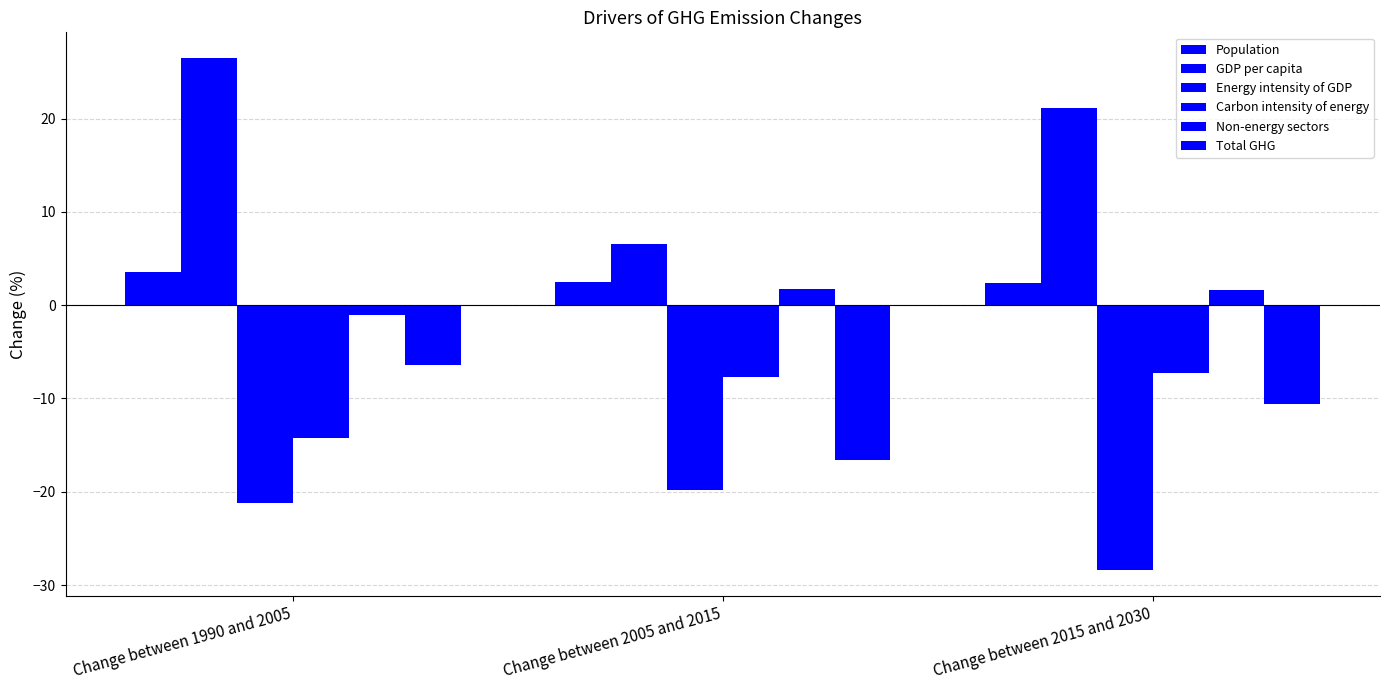

Count the number of data series in this chart.

6